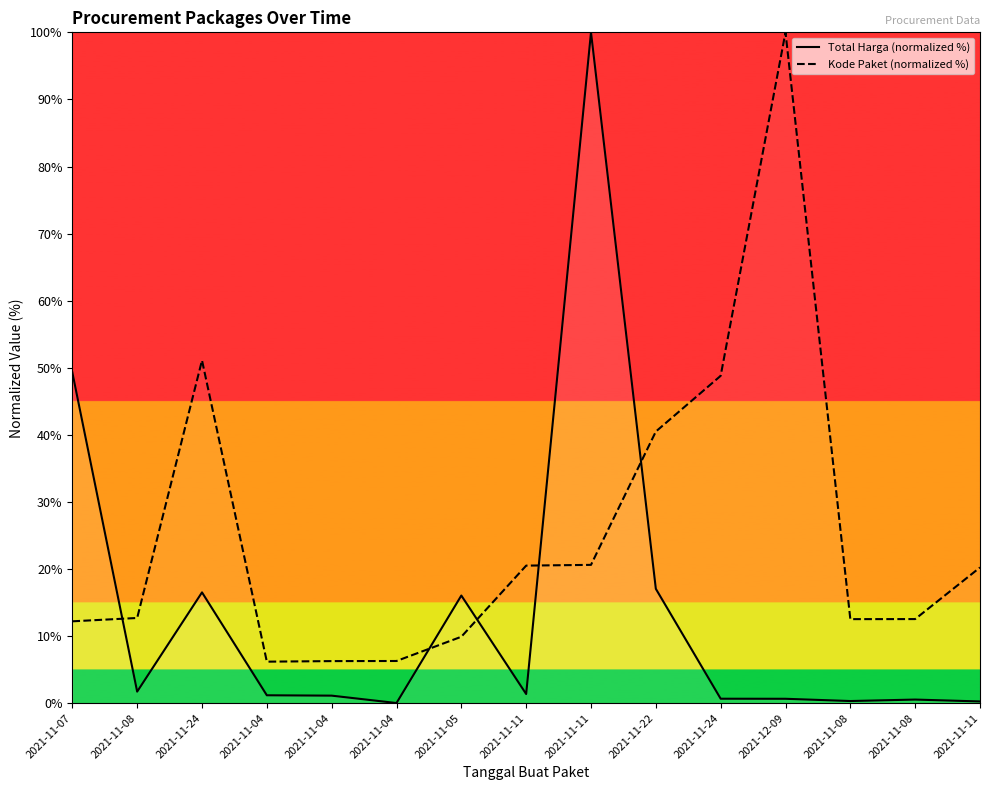

What are all the series names shown in the legend?

Total Harga (normalized %), Kode Paket (normalized %)